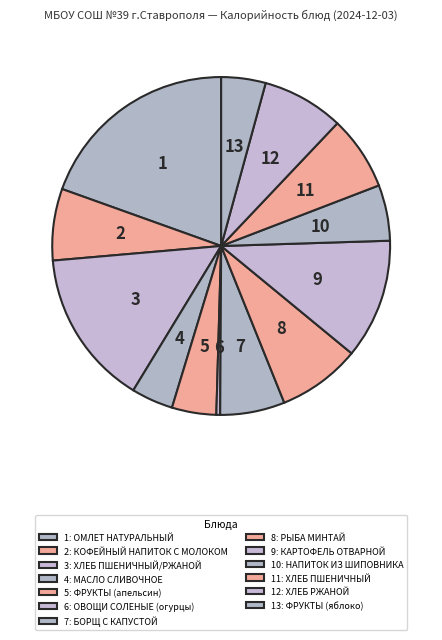

Count the number of slices in the pie.

13